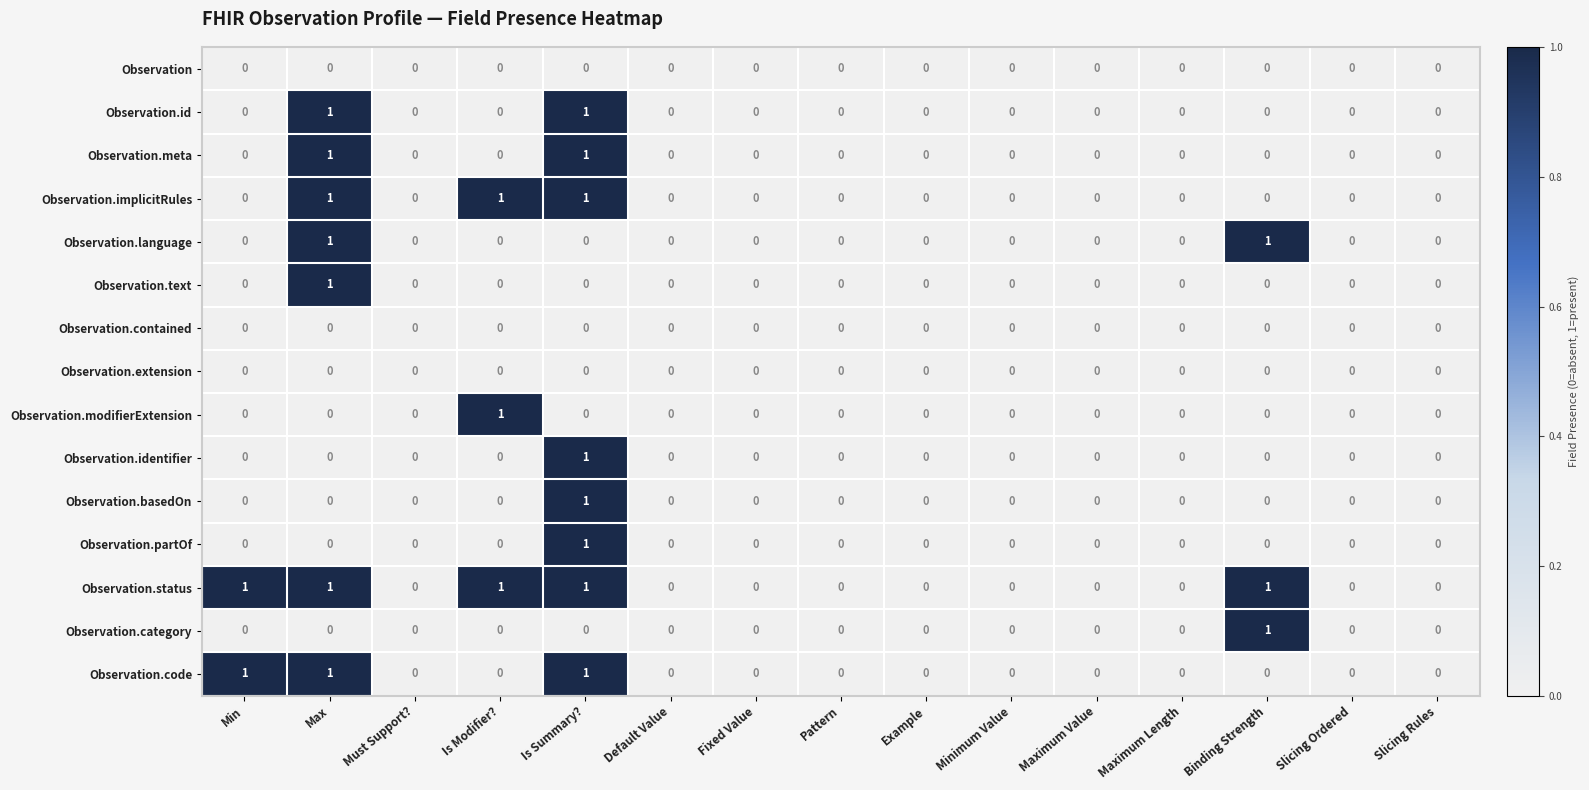

At which category is the sum across all series the highest?

Is Summary?